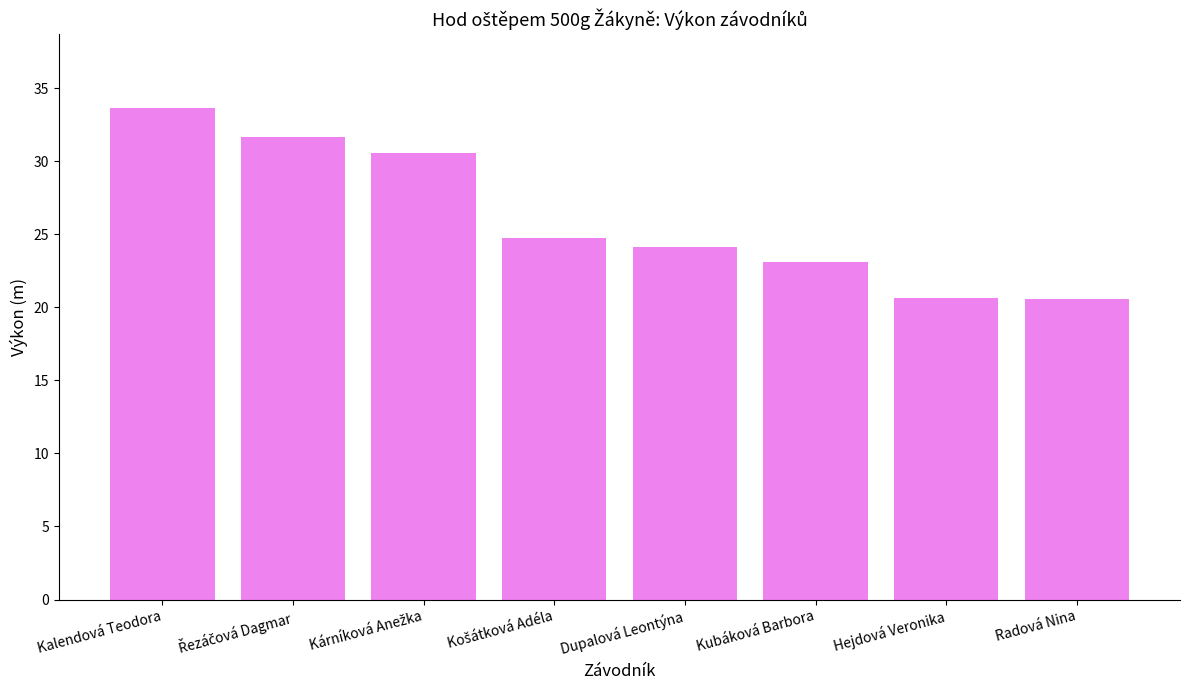

What is the maximum value shown in the chart?

33.6